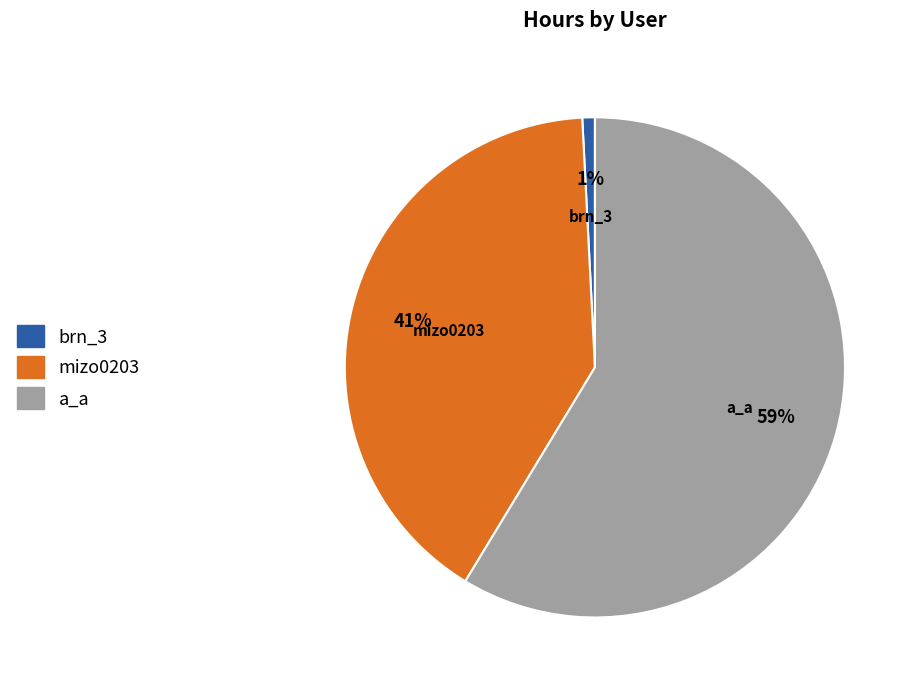

Does any single category account for the majority?

Yes